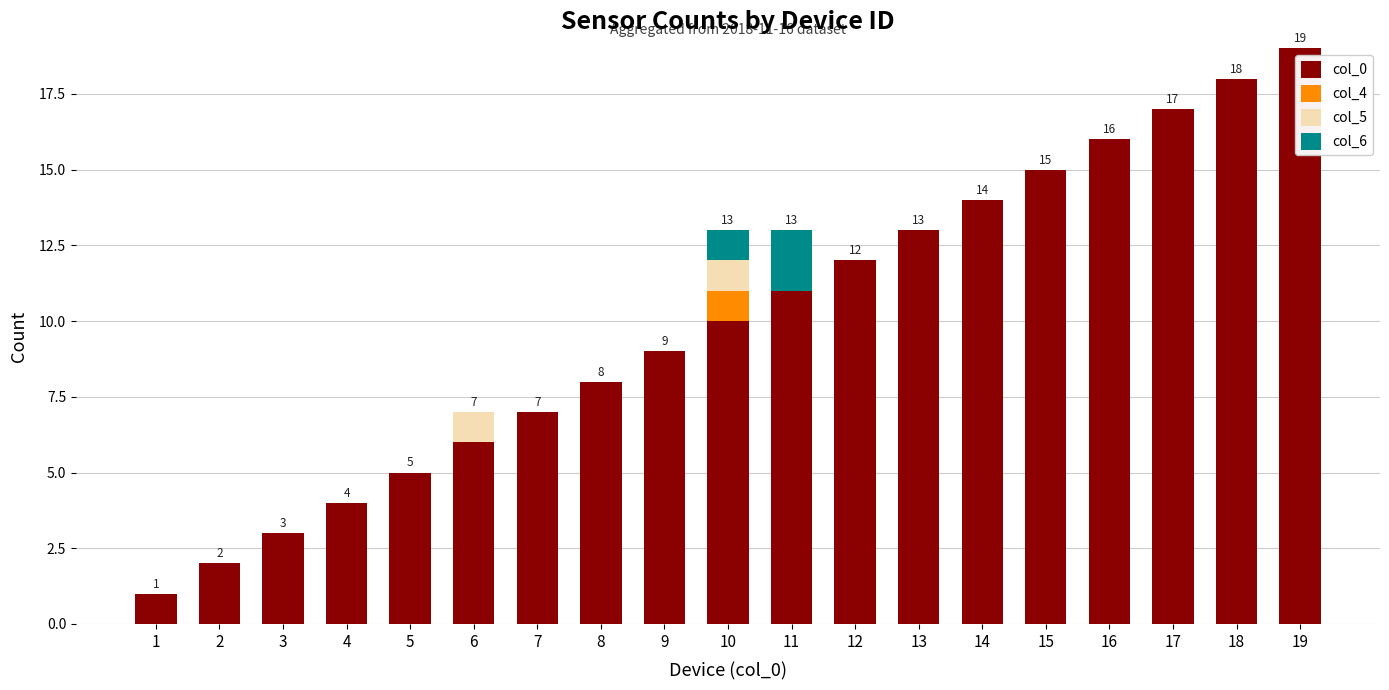

Is it true that col_6 equals 1 at 8?

False